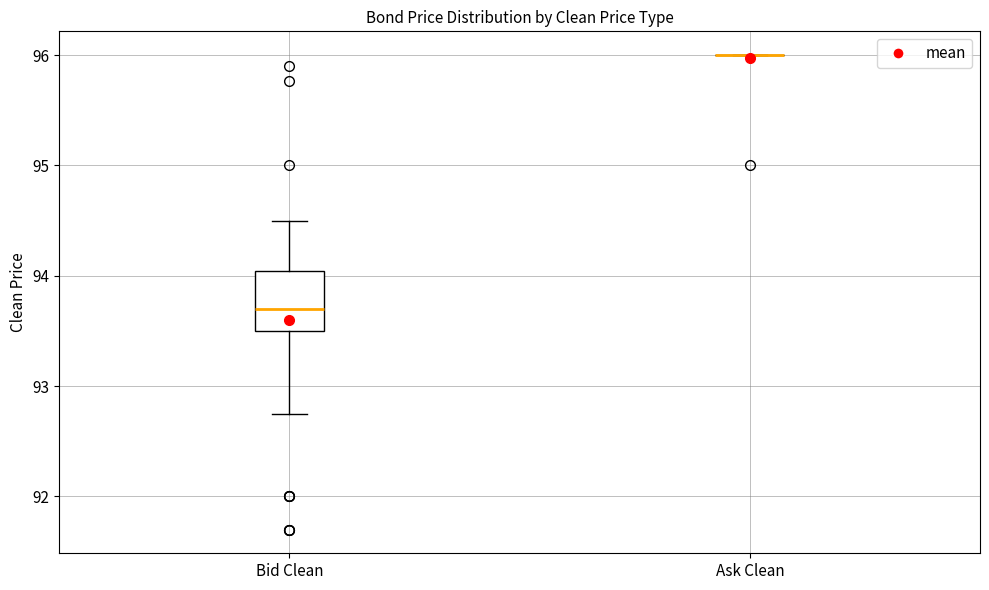

Which box is the tallest, from its lower edge to its upper edge?

Bid Clean